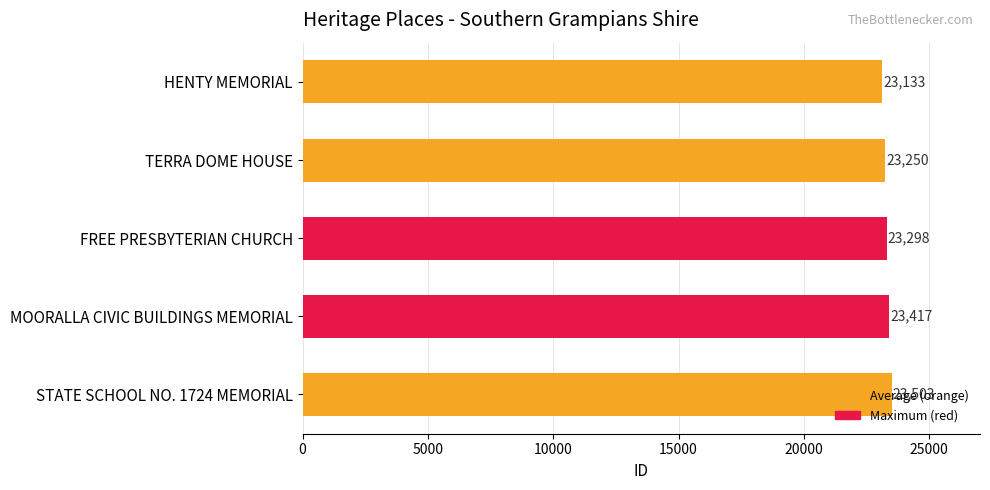

What is the minimum value shown in the chart?

23133